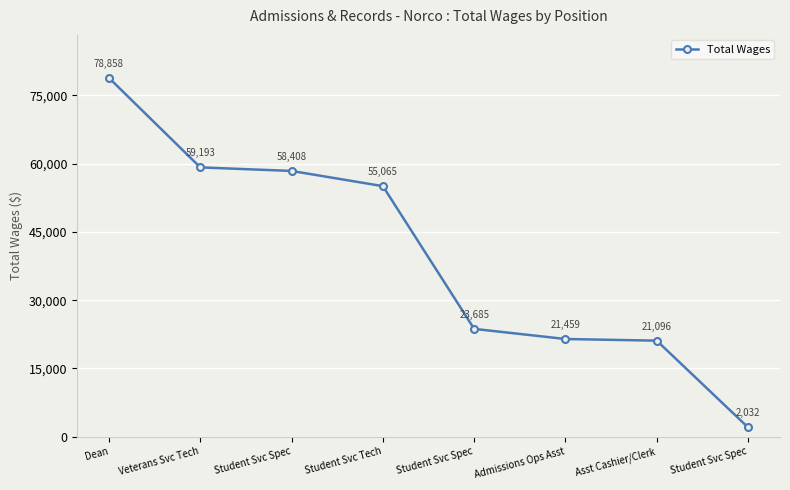

Between Asst Cashier/Clerk and Student Svc Spec, which is larger?

Asst Cashier/Clerk